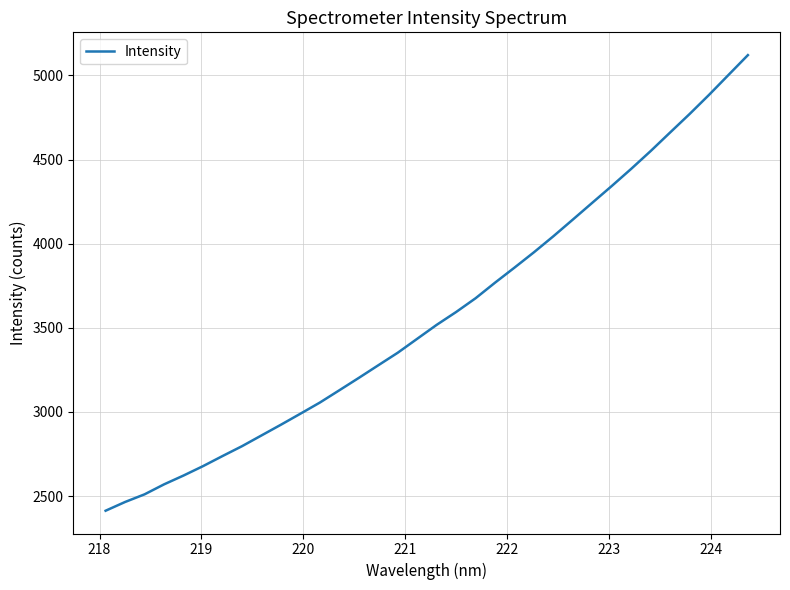

What is the greatest value displayed?

5120.7